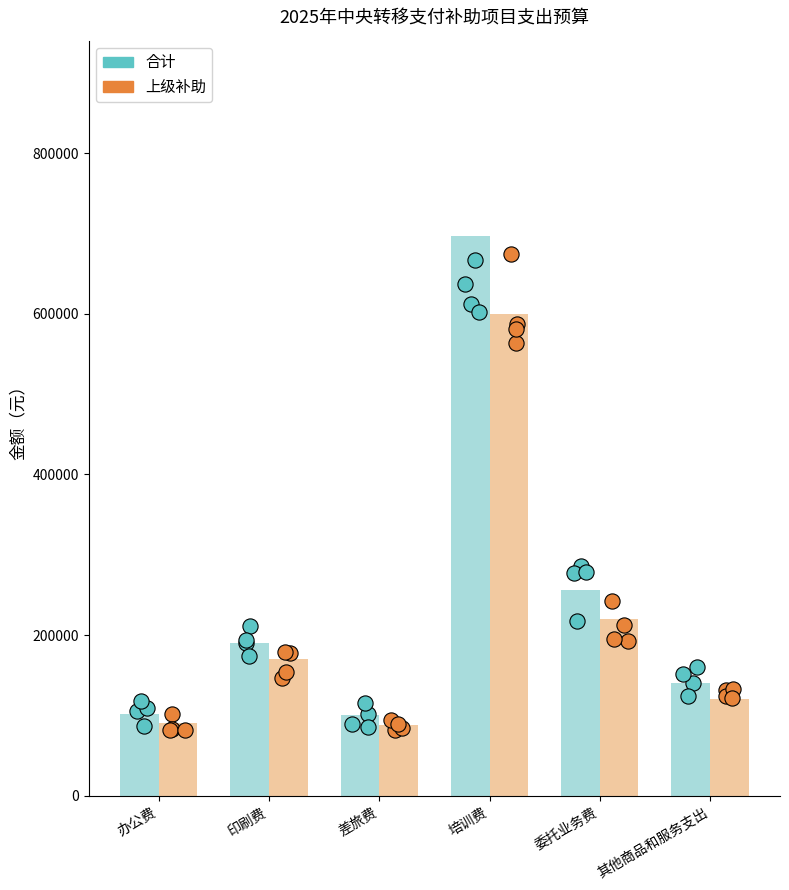

Which series contains the highest Y value?

合计